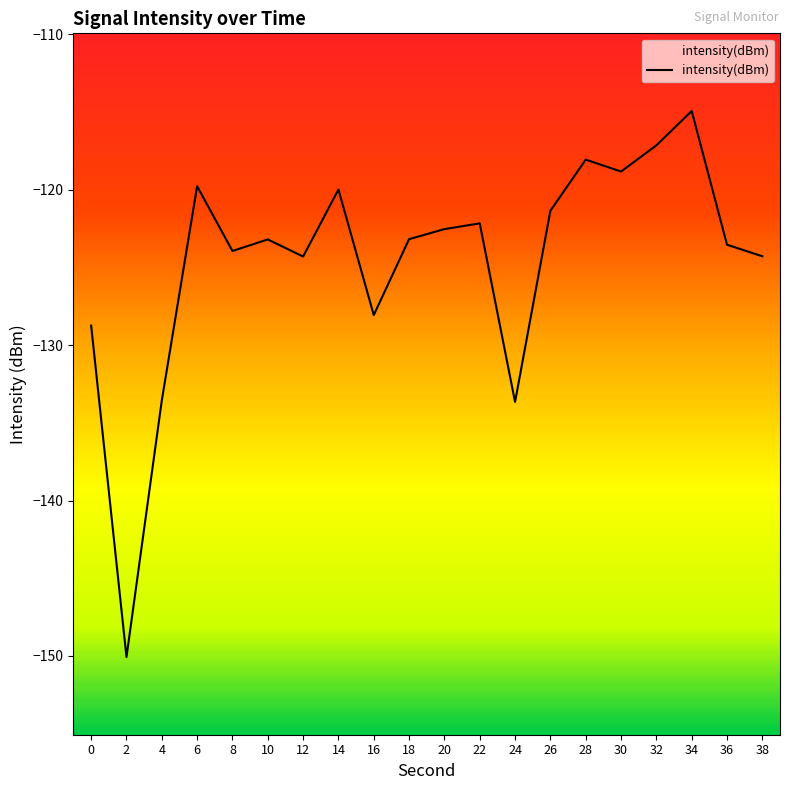

Reading right to left, list all the values displayed in this chart.

-124.3	-123.5	-114.9	-117.1	-118.8	-118.1	-121.4	-133.7	-122.2	-122.5	-123.2	-128.1	-120.0	-124.3	-123.2	-123.9	-119.8	-133.6	-150.1	-128.7